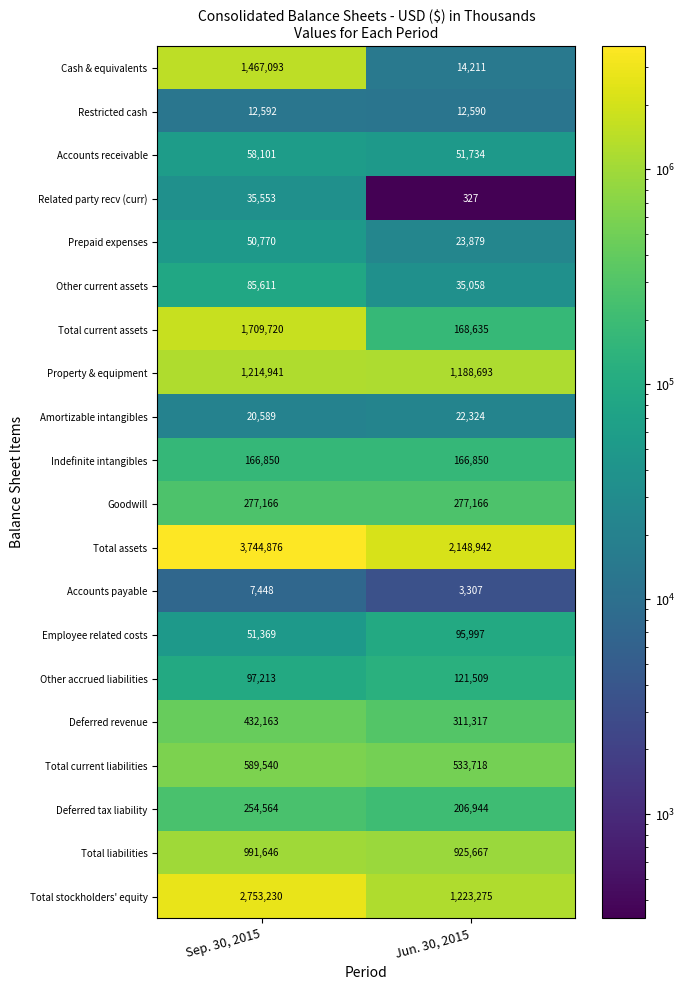

At Jun. 30, 2015, list the series in order from smallest to largest.

Related party recv (curr), Accounts payable, Restricted cash, Cash & equivalents, Amortizable intangibles, Prepaid expenses, Other current assets, Accounts receivable, Employee related costs, Other accrued liabilities, Indefinite intangibles, Total current assets, Deferred tax liability, Goodwill, Deferred revenue, Total current liabilities, Total liabilities, Property & equipment, Total stockholders' equity, Total assets